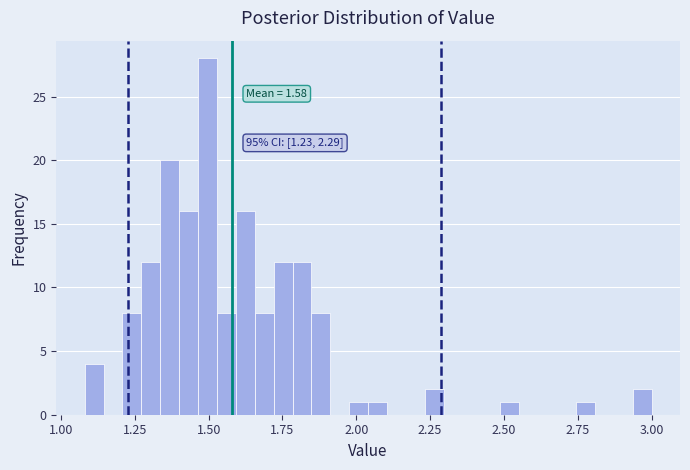

Around what value on the x-axis is the tallest bar? Give the approximate position of its centre, as read against the axis.

1.50